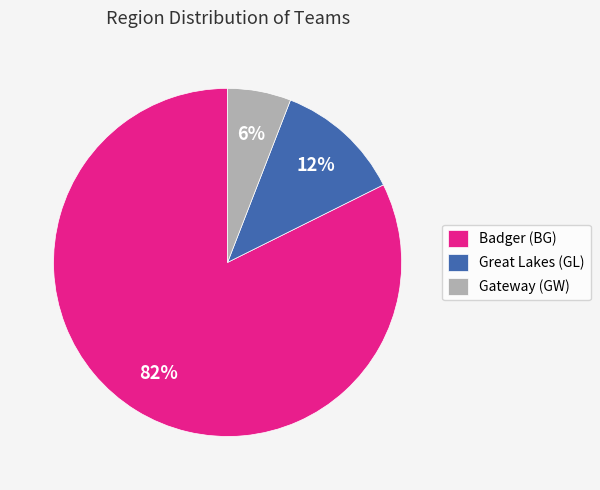

Combined, do Badger (BG) and Gateway (GW) account for over 50%?

Yes